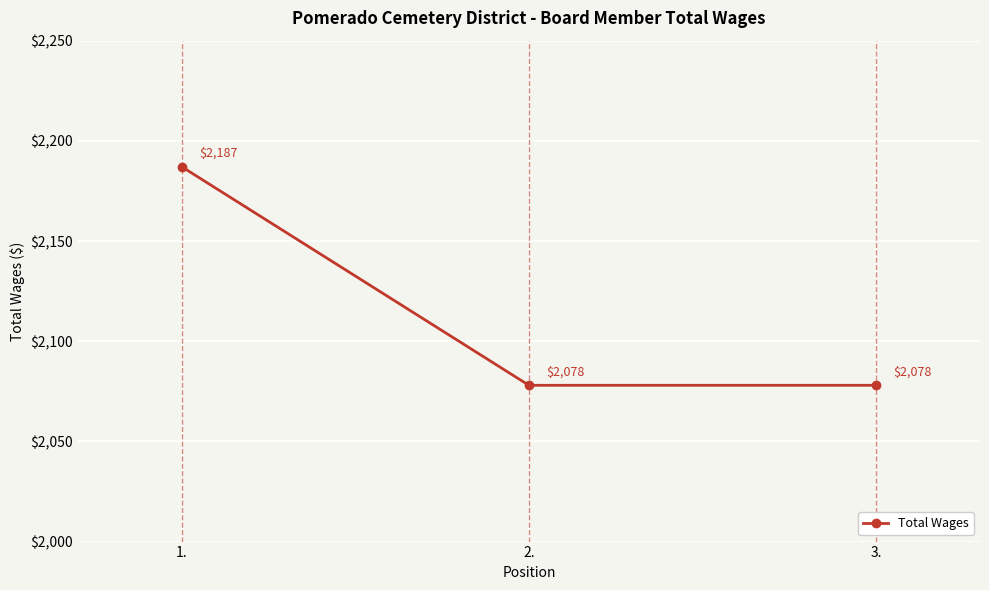

Reading left to right, transcribe all the data shown in this chart.

1.=2187	2.=2078	3.=2078